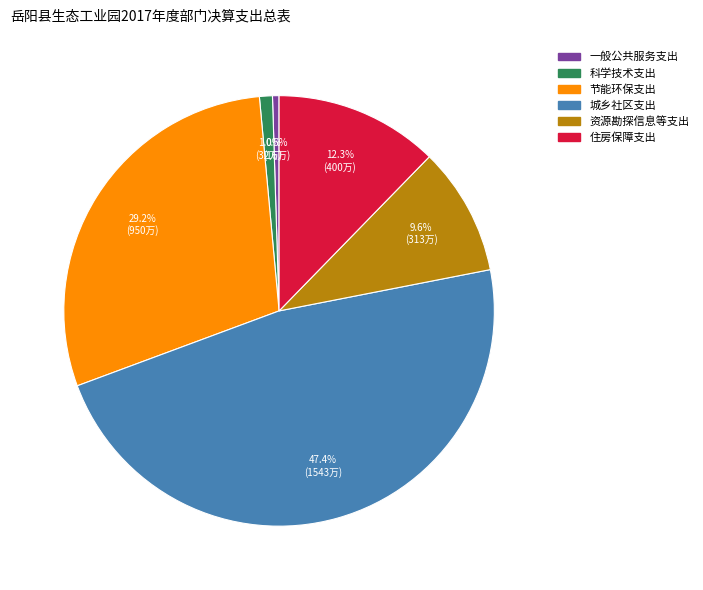

Does 城乡社区支出 account for over 50% of the chart?

No